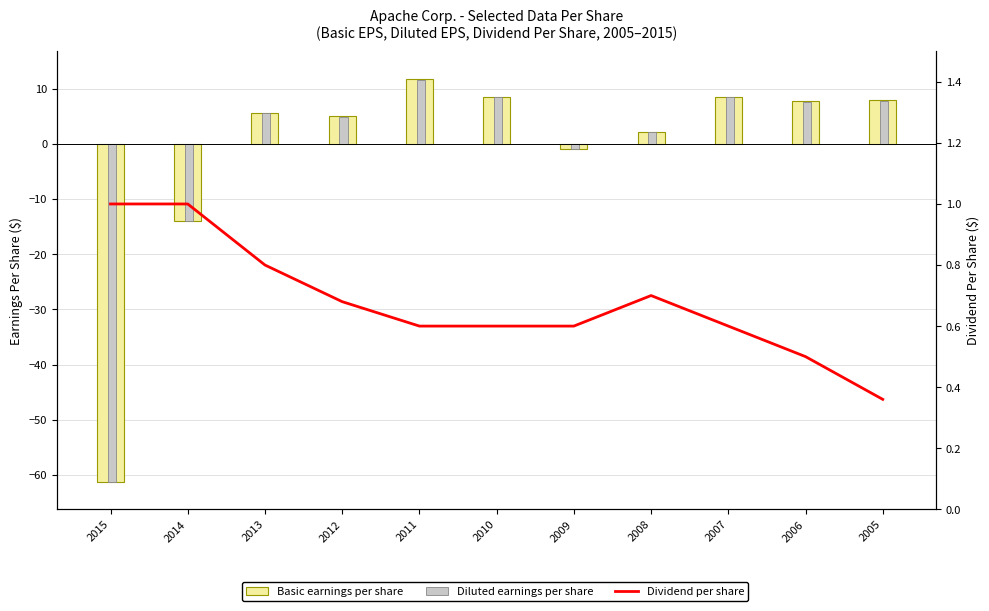

What is the value of the Dividend per share bar at the 1st from the left?

1.0